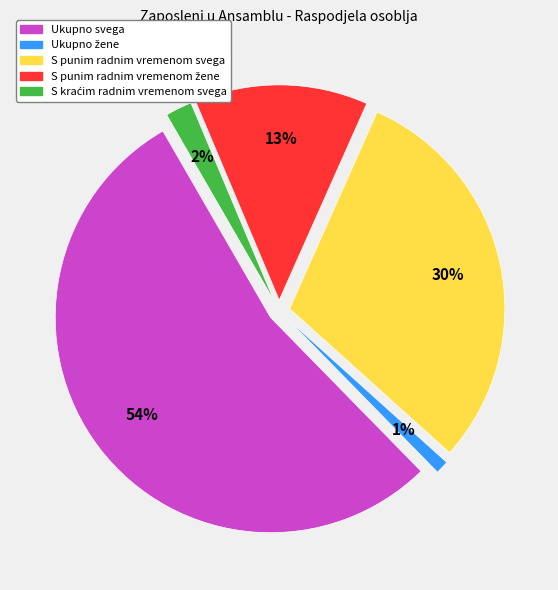

How many slices are in this pie chart?

5